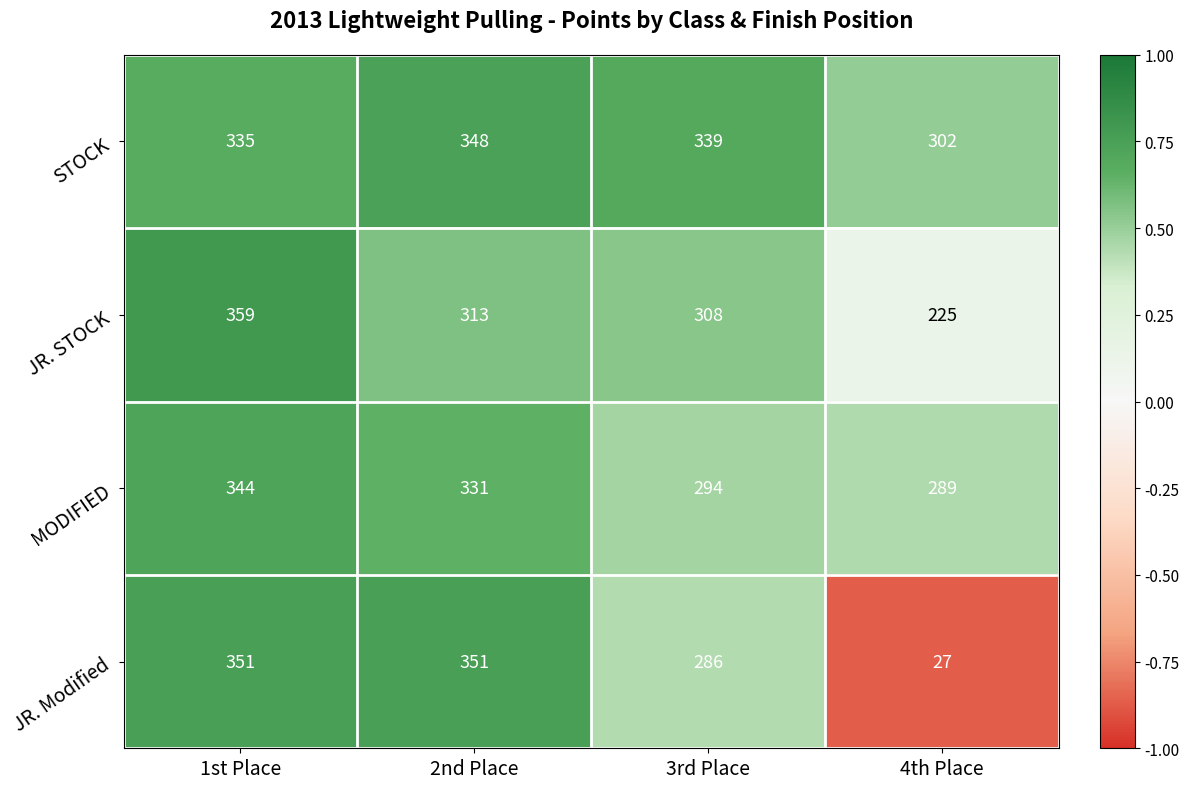

The JR. STOCK series shows 224 at 1st Place. True or false?

False